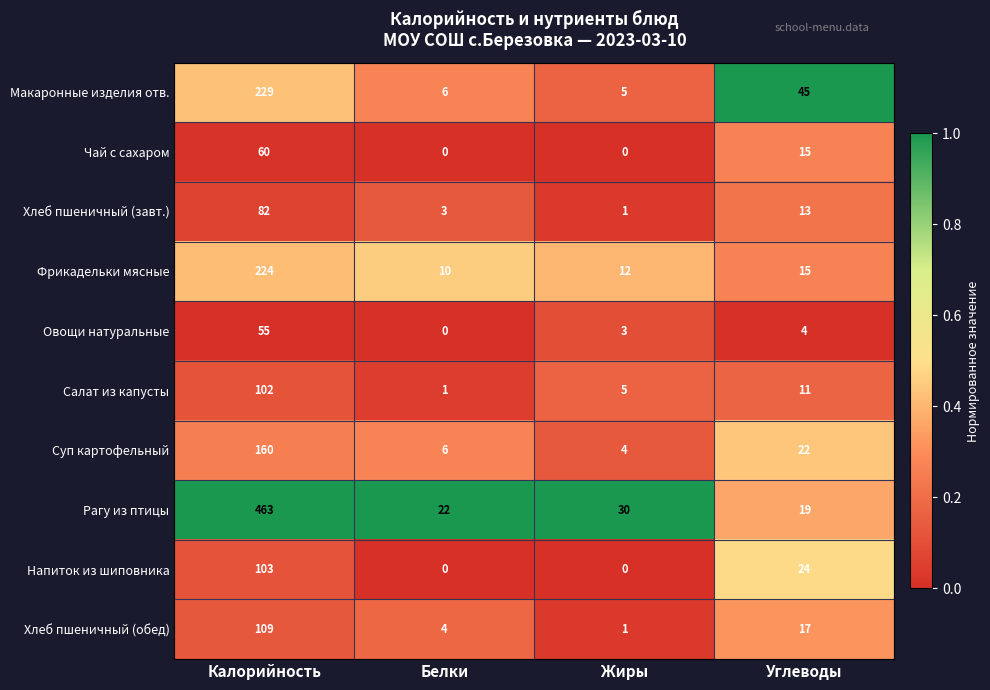

Which series has the largest range (max minus min)?

Рагу из птицы